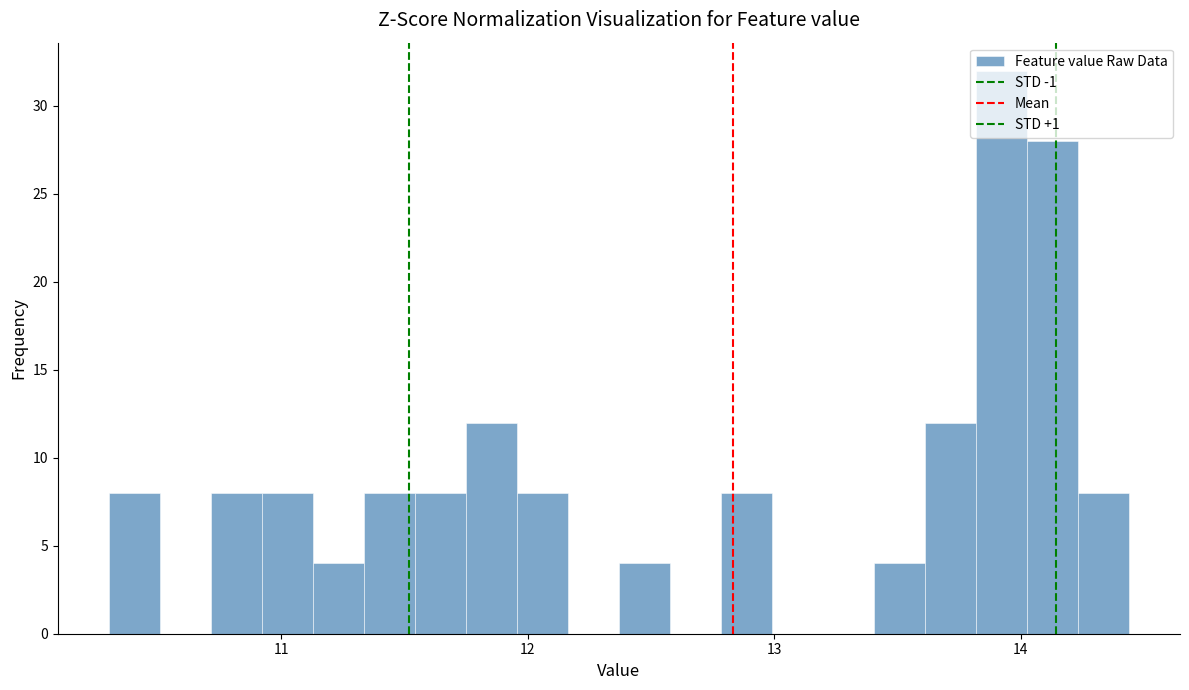

Read against the x-axis, roughly where is the centre of the tallest bar?

13.9